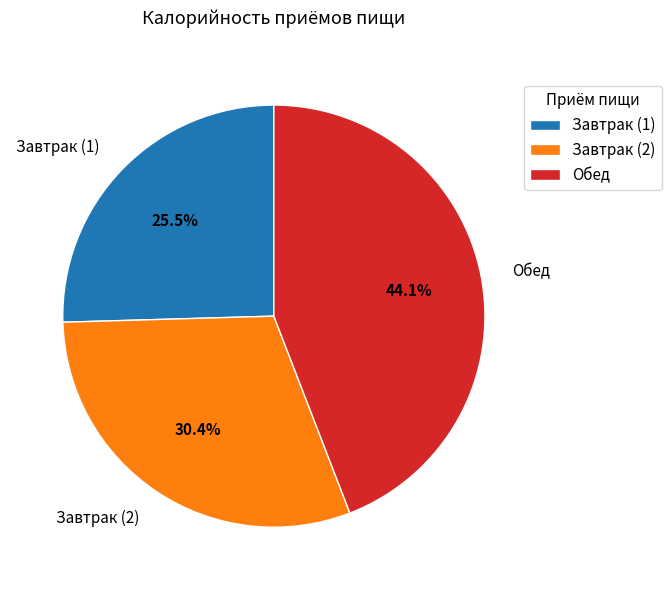

How many slices are in this pie chart?

3